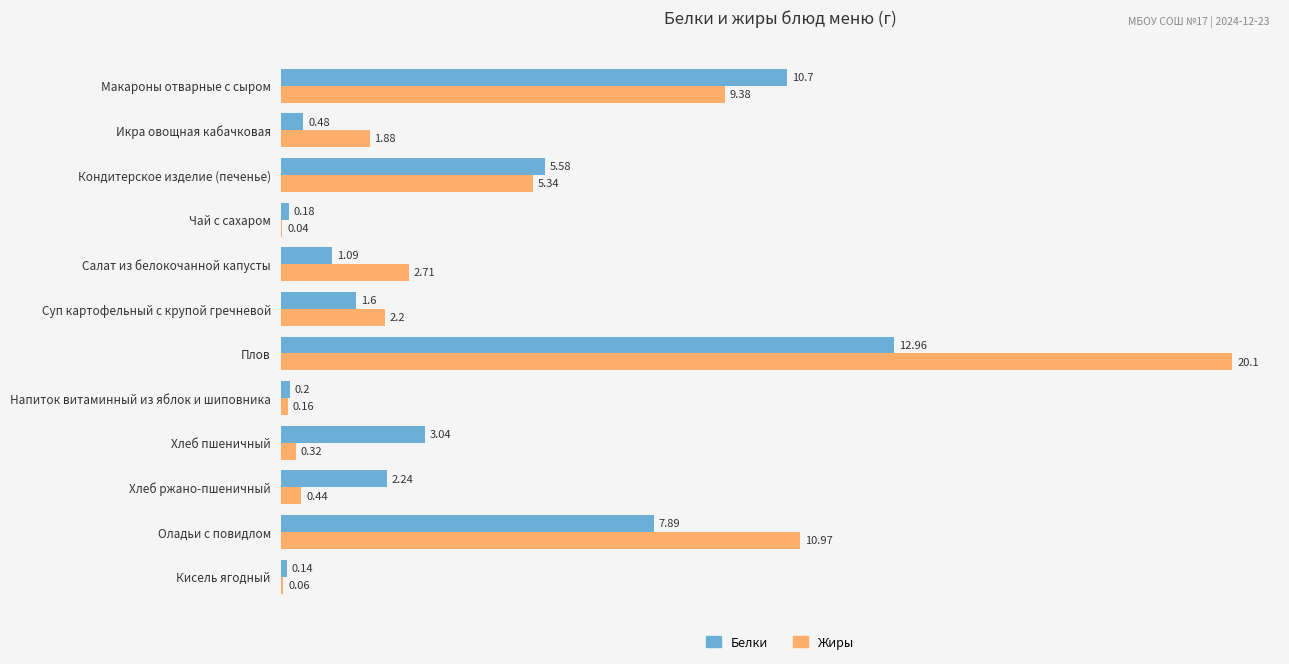

What is the sum of all Жиры values?

53.6